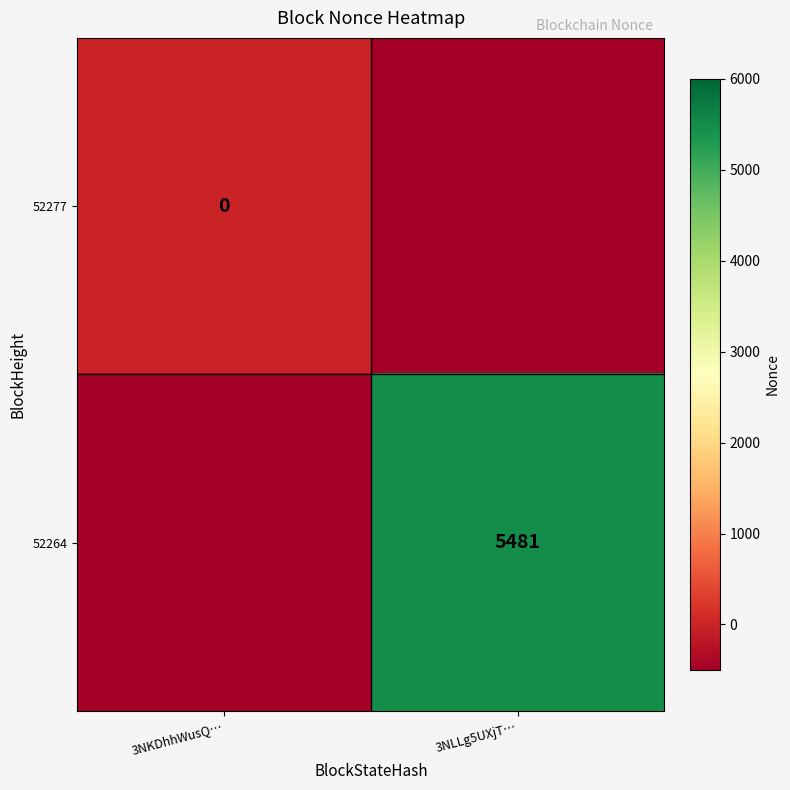

The 52277 series shows -500 at 3NLLg5UXjT…. True or false?

True